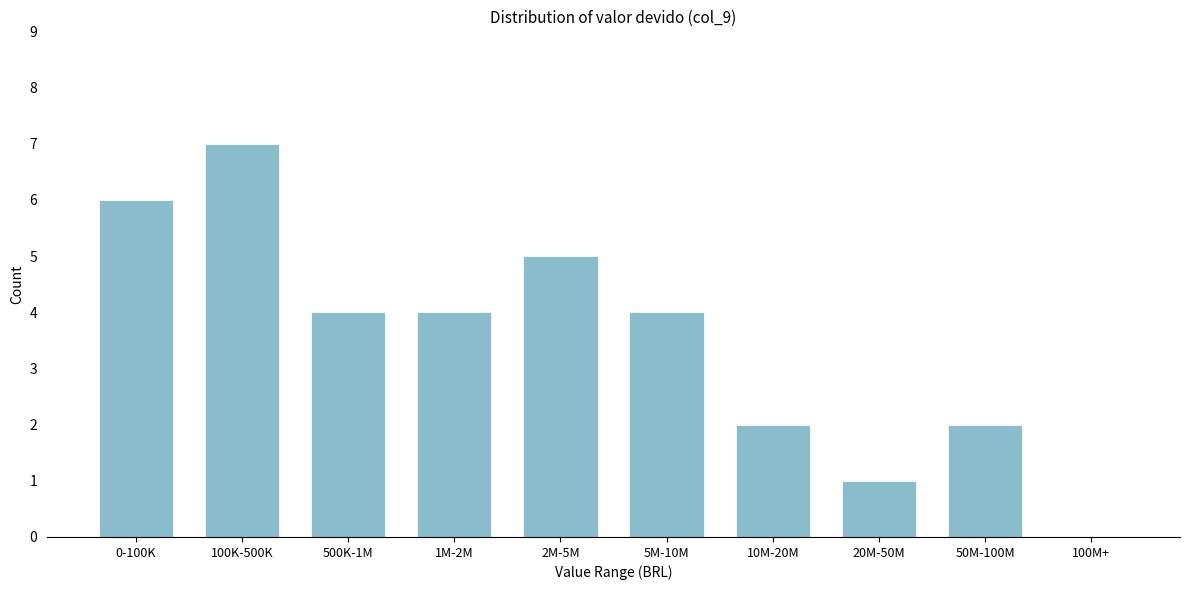

Reading left to right, extract all data points from this chart.

0-100K=6	100K-500K=7	500K-1M=4	1M-2M=4	2M-5M=5	5M-10M=4	10M-20M=2	20M-50M=1	50M-100M=2	100M+=0